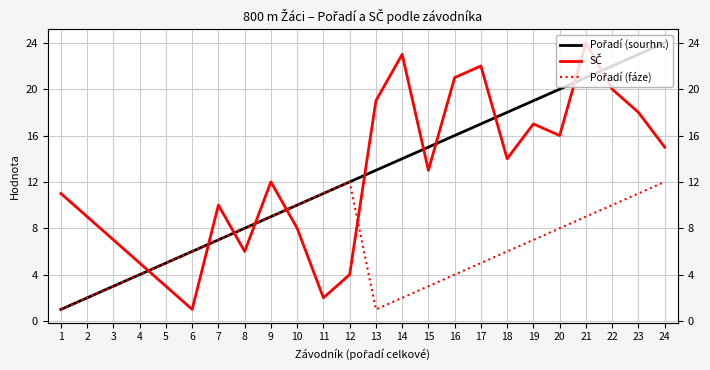

Between 13 and 22, which series saw the biggest shift?

Pořadí (sourhn.)